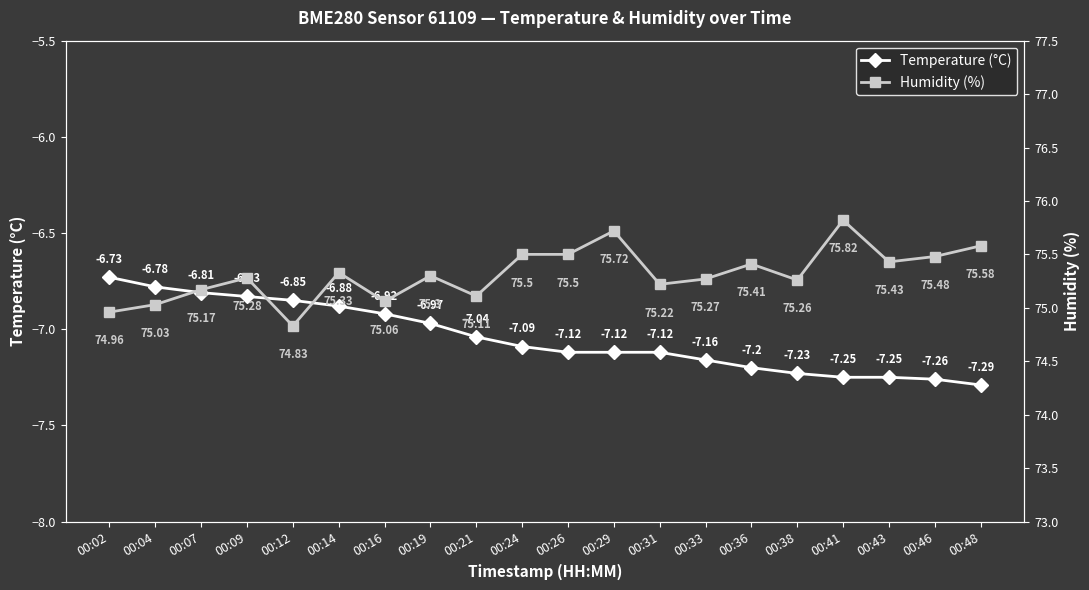

Which series has the largest total across all categories?

Humidity (%)